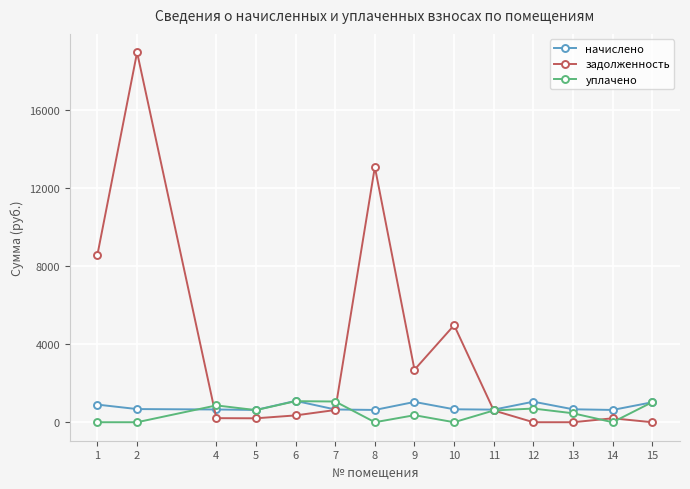

What is the value of the уплачено point at the 10th from the left?

603.5